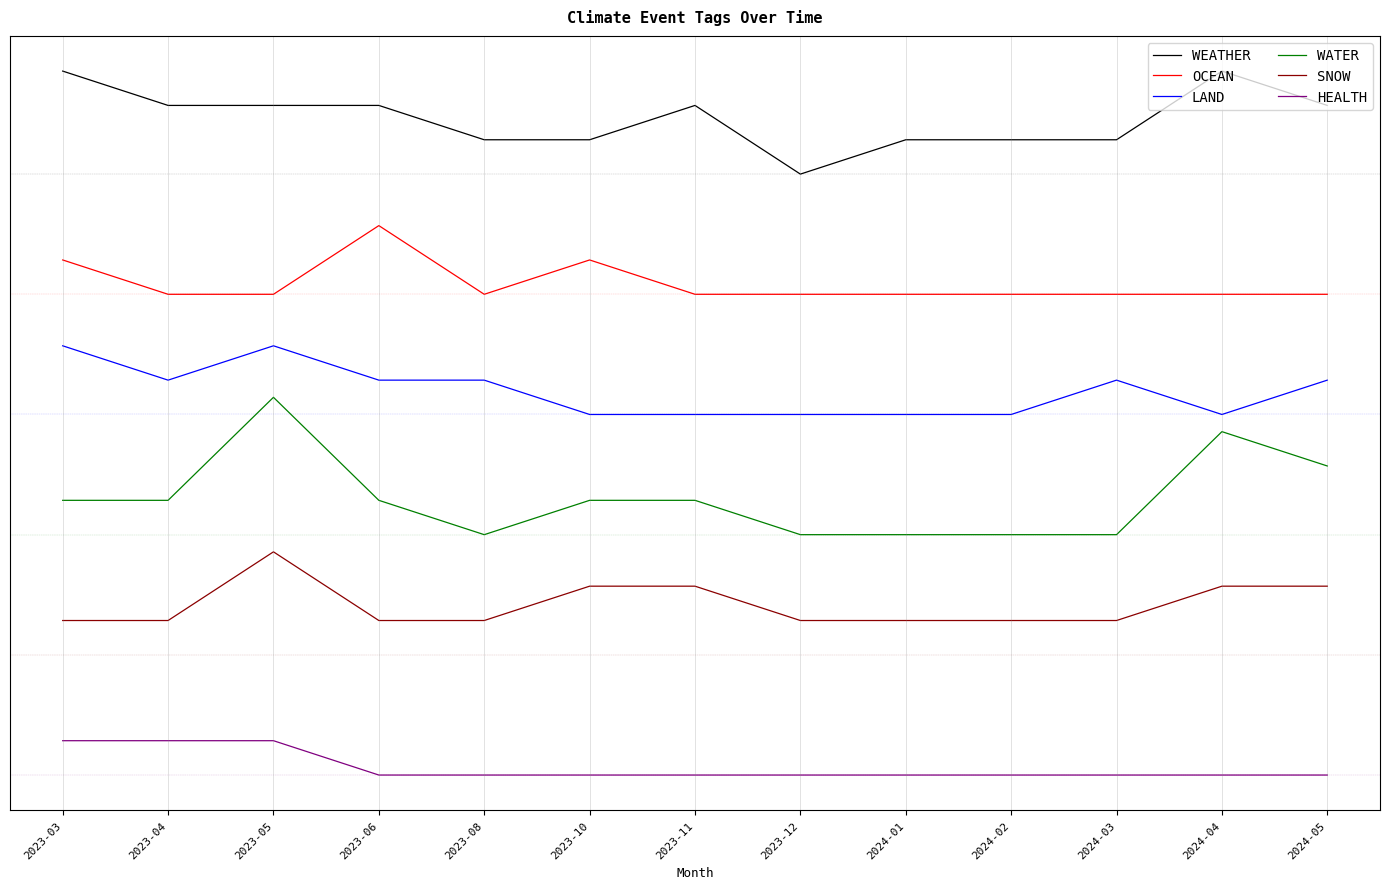

At which label does WATER reach its peak?

2023-05